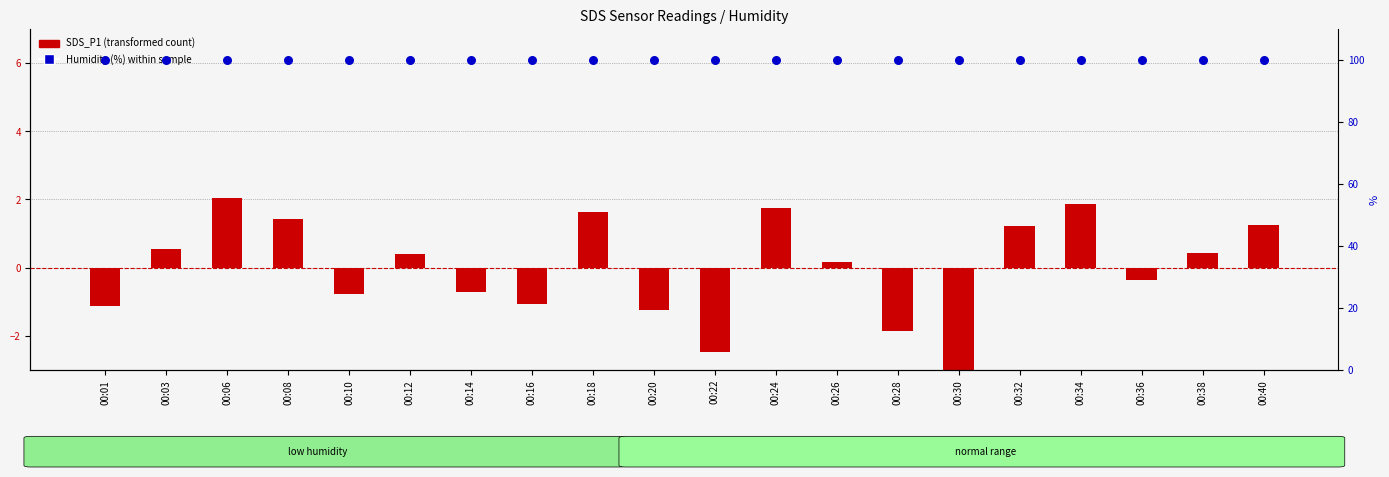

At which category is the sum across all series the highest?

00:06